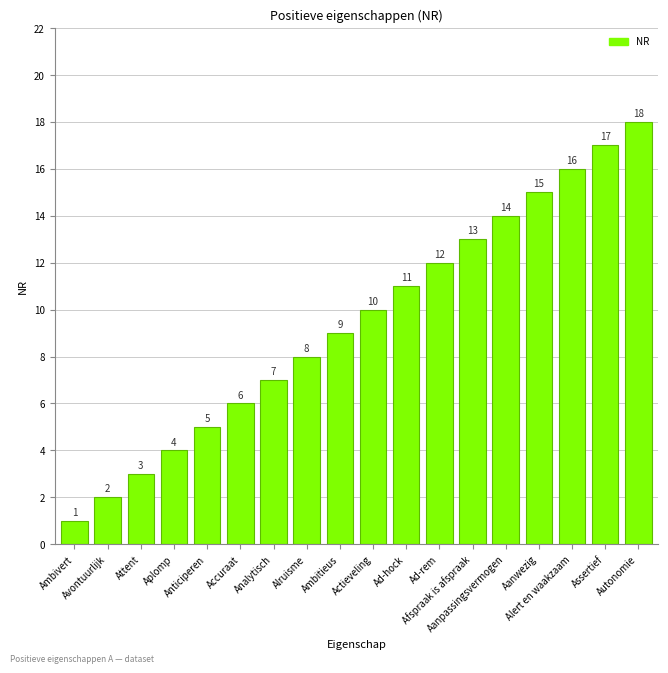

What is the minimum value shown in the chart?

1